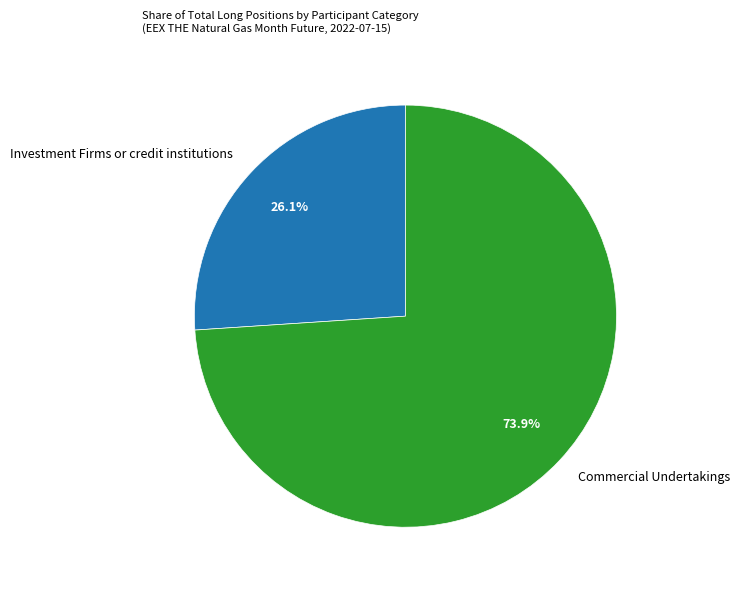

Do Commercial Undertakings and Investment Firms or credit institutions together represent more than half of the pie?

Yes